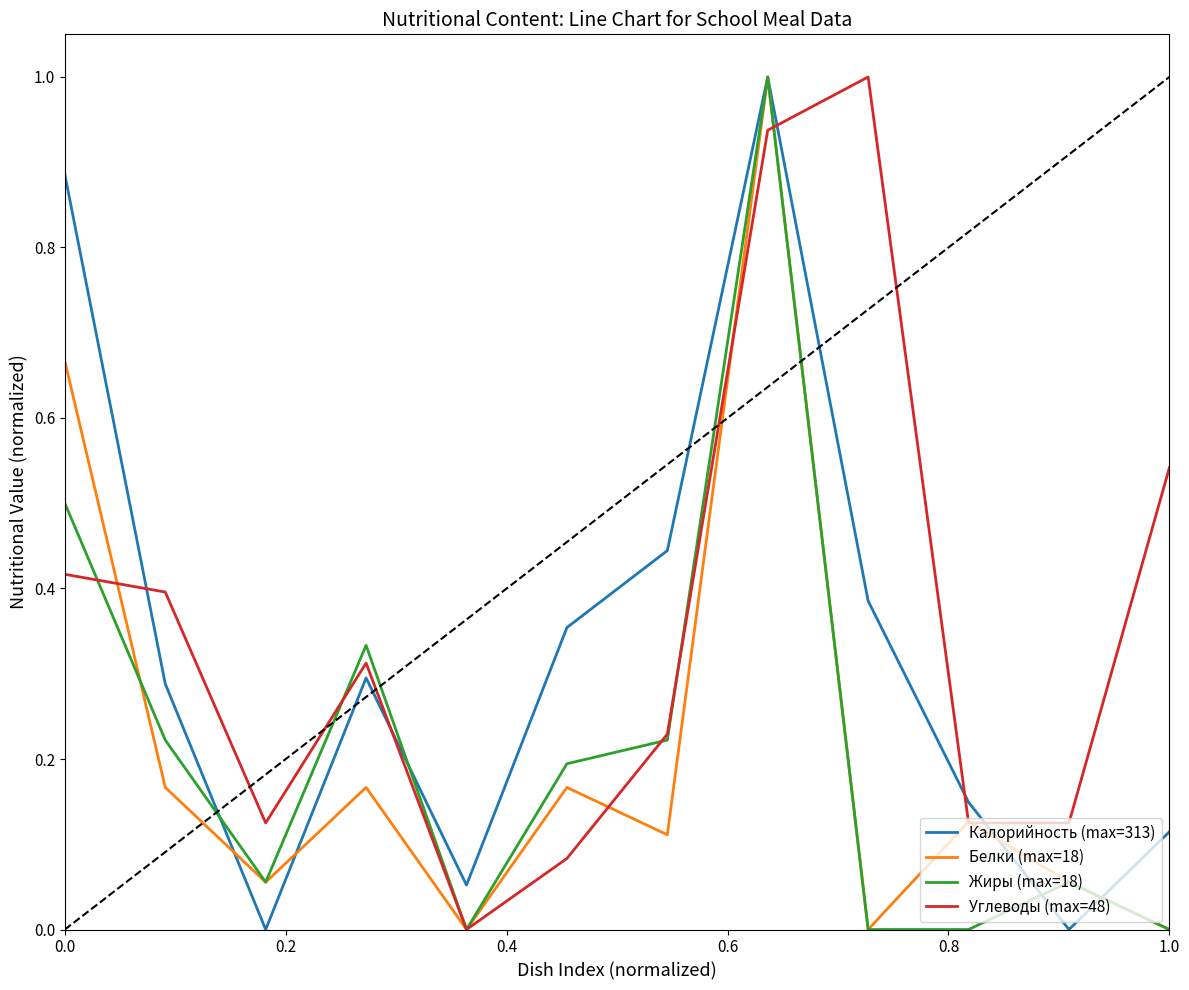

Is this an area chart (filled region under the line)?

No